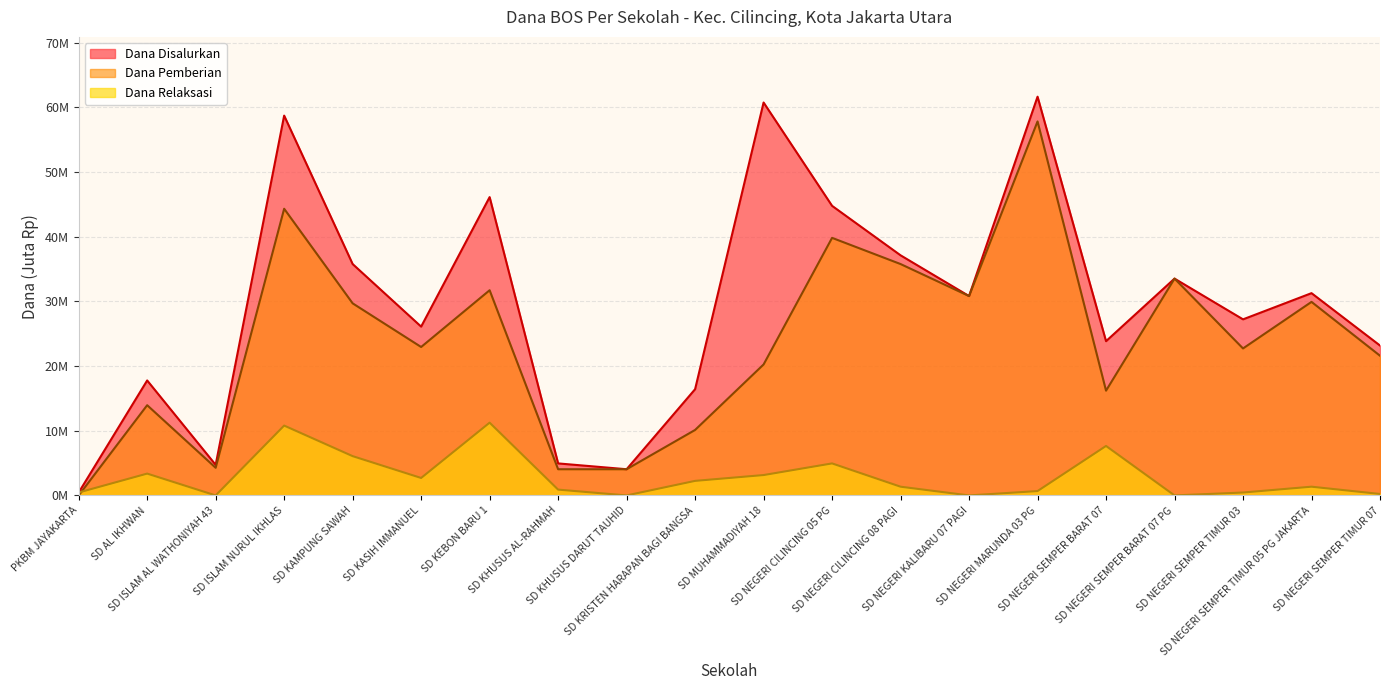

How many categories are shown in the chart?

20